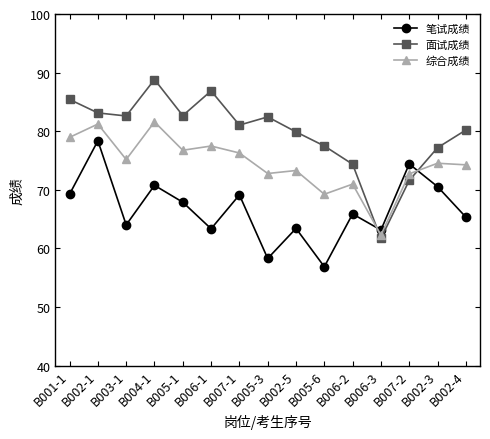

List the series in order of their peak value, highest first.

面试成绩, 综合成绩, 笔试成绩